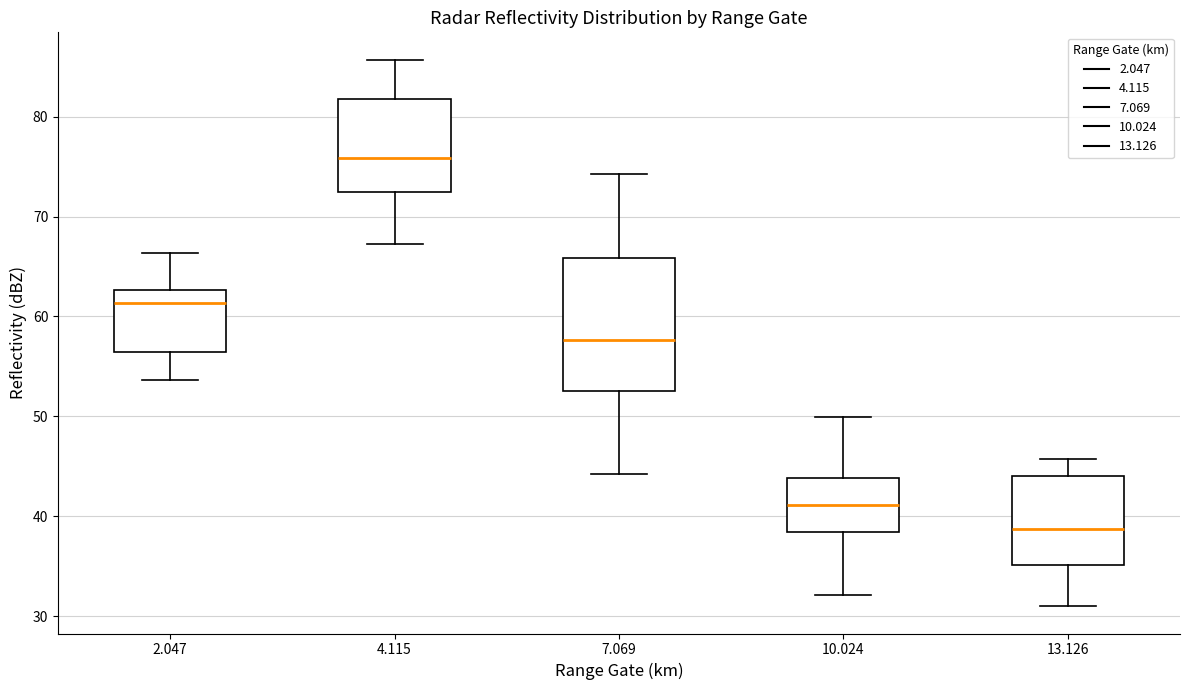

Reading left to right, transcribe this box plot: for each box, give where its median line is, the range the box spans, and where its two whiskers end, as read against the y-axis. The values are not printed on the chart, so give them approximately, as read against the axis.

2.047: median 61, box 56 to 63, whiskers 54 to 66
4.115: median 76, box 72 to 82, whiskers 67 to 86
7.069: median 58, box 53 to 66, whiskers 44 to 74
10.024: median 41, box 38 to 44, whiskers 32 to 50
13.126: median 39, box 35 to 44, whiskers 31 to 46